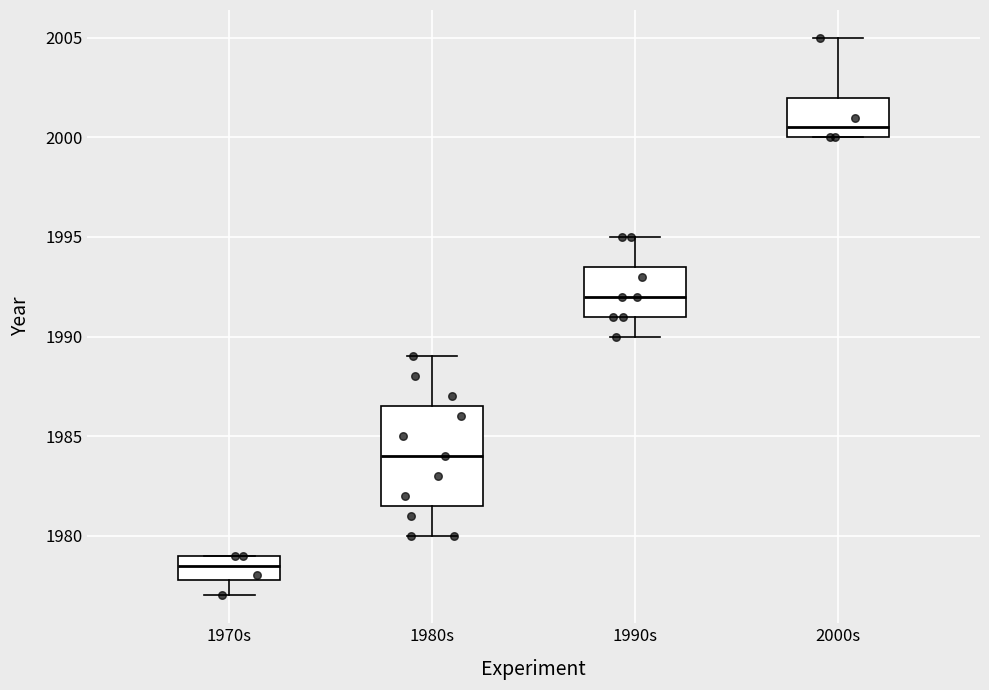

Reading left to right, read every box against the y-axis: the position of its median line, the range the box covers, and the ends of its whiskers. The values are not printed on the chart, so give them approximately, as read against the axis.

1970s: median 1978.5, box 1978.0 to 1979.0, whiskers 1977.0 to 1979.0
1980s: median 1984.0, box 1981.5 to 1986.5, whiskers 1980.0 to 1989.0
1990s: median 1992.0, box 1991.0 to 1993.5, whiskers 1990.0 to 1995.0
2000s: median 2000.5, box 2000.0 to 2002.0, whiskers 2000.0 to 2005.0